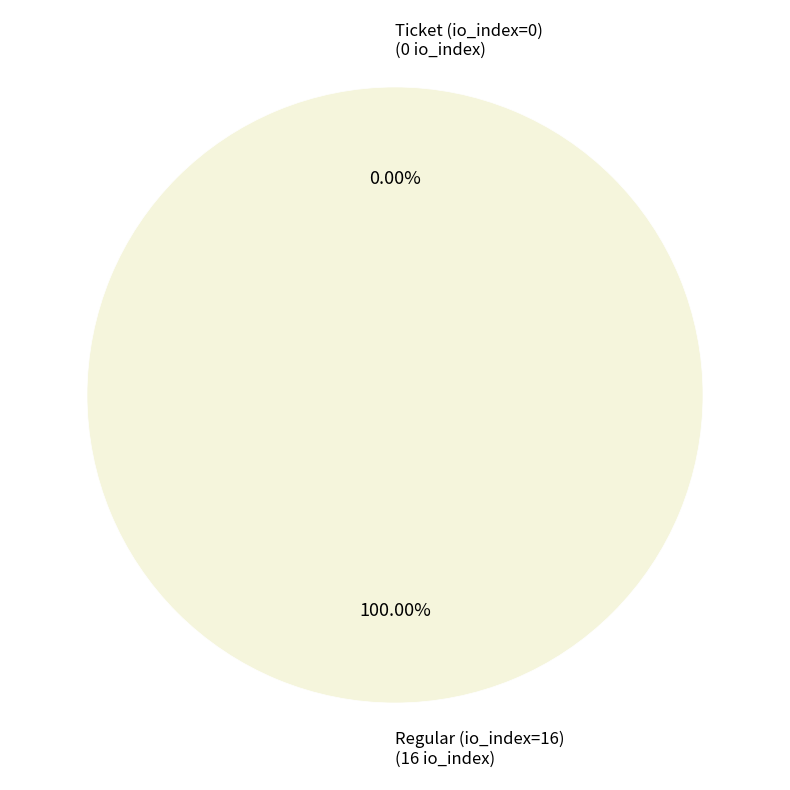

What is the change in value from Ticket (io_index=0) to Regular (io_index=16)?

+16